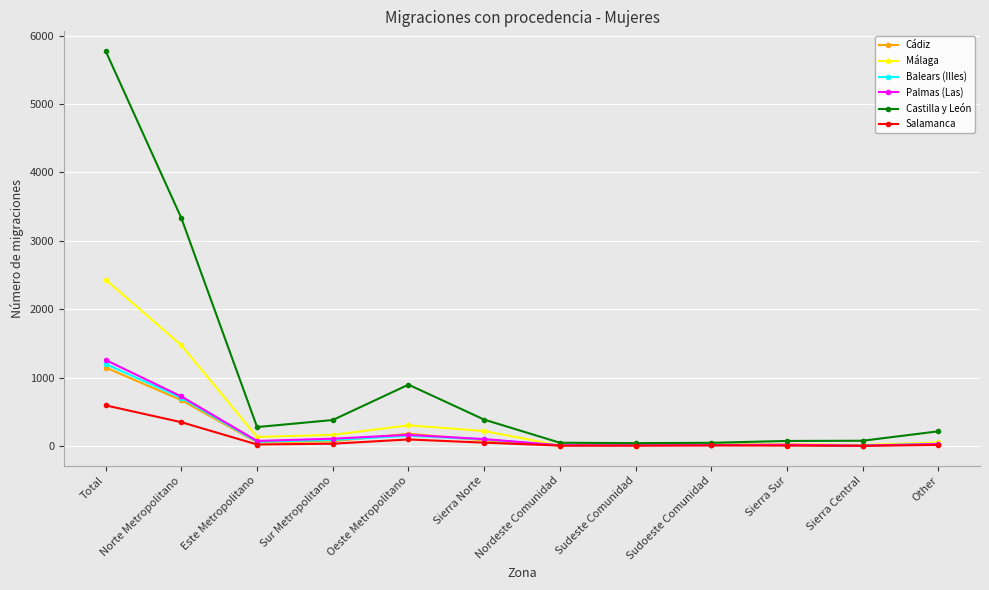

Does the chart display data point markers on the line(s)?

Yes